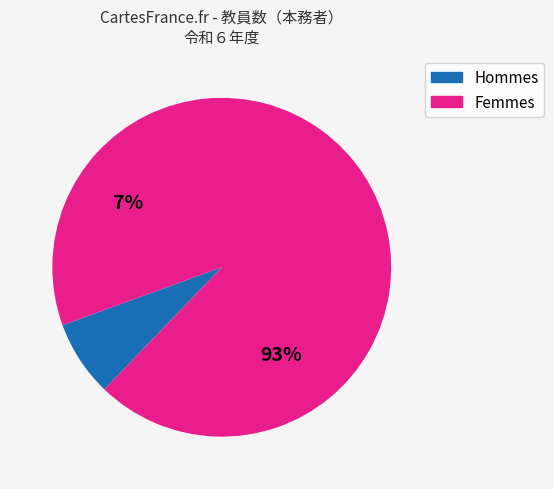

Combined, do 男 and 女 account for over 50%?

Yes